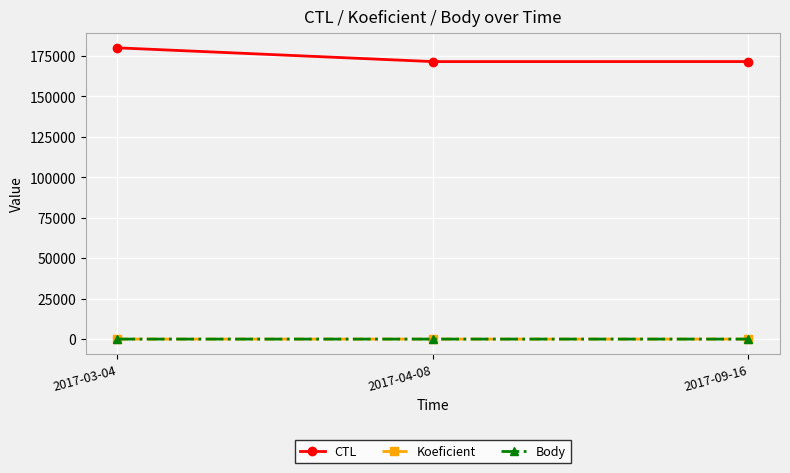

Count the Koeficient values in the range 1 to 3.

3